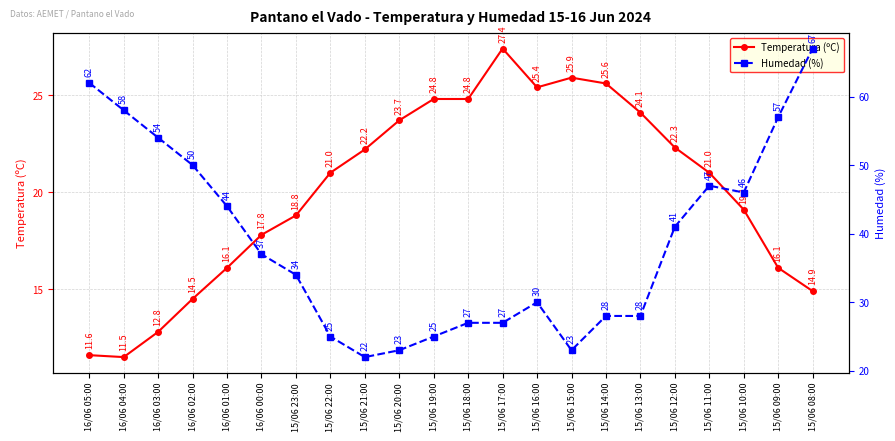

Which series changed the most between 15/06 16:00 and 15/06 08:00?

Humedad (%)